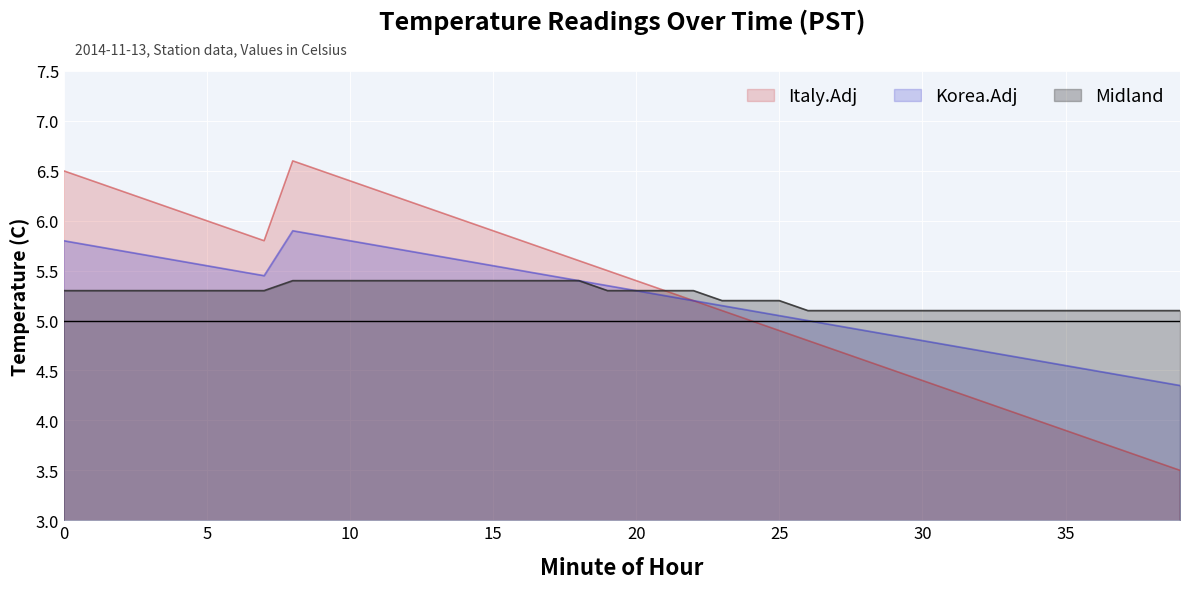

How many interior local valleys does the Italy.Adj series have?

1